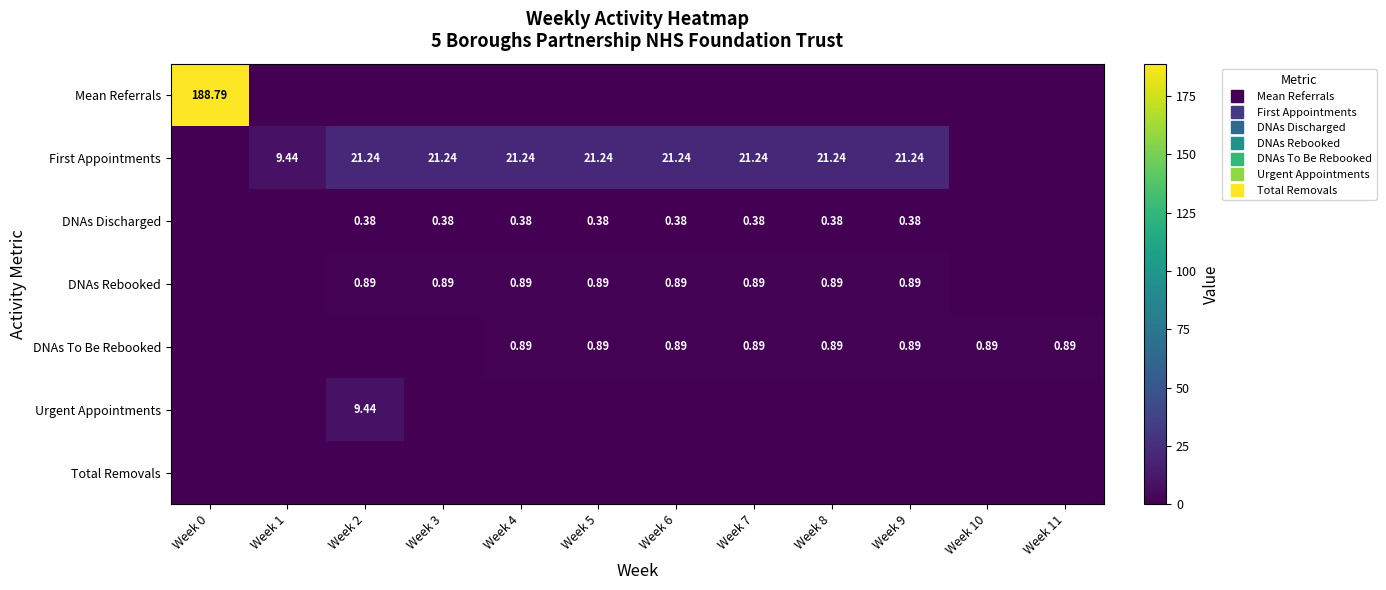

What is the average value of the DNAs To Be Rebooked series?

0.6